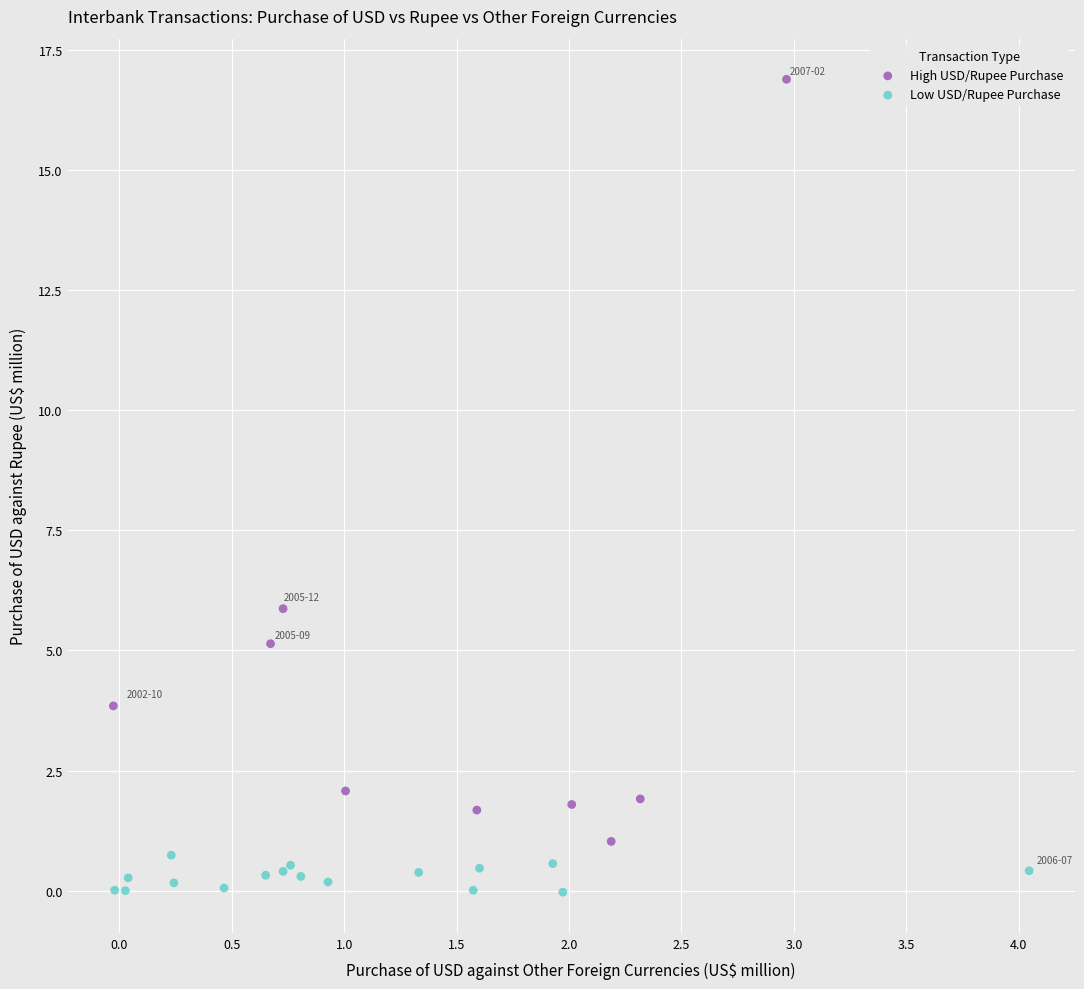

Which series contains the highest Y value?

High USD/Rupee Purchase